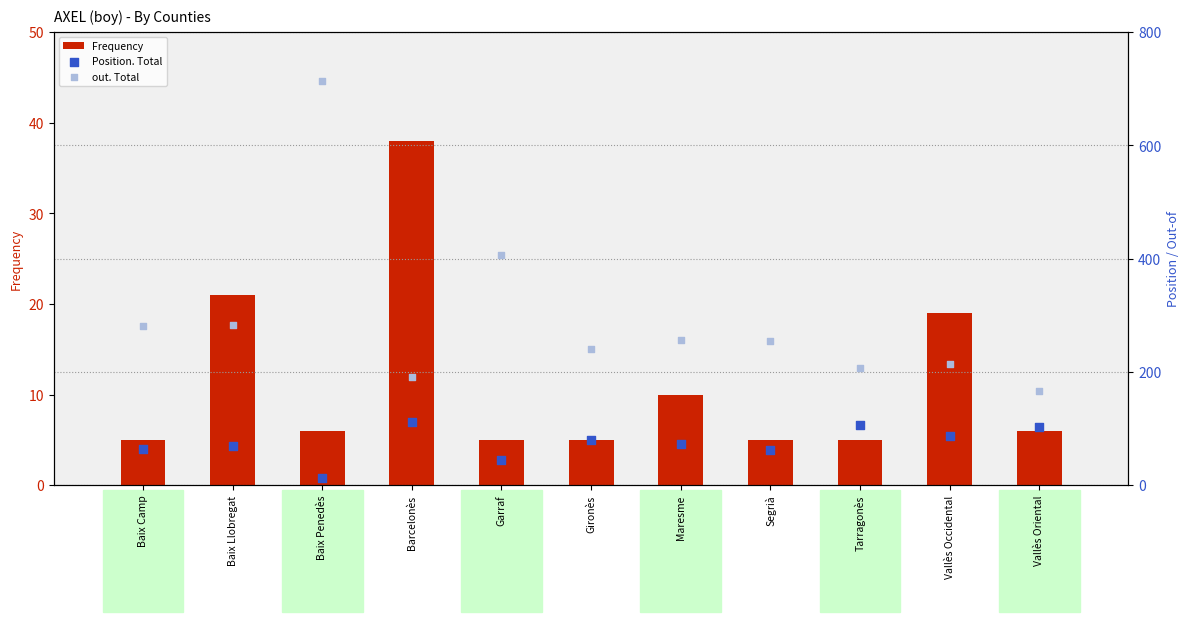

What is the total value across all series at Maresme?

340